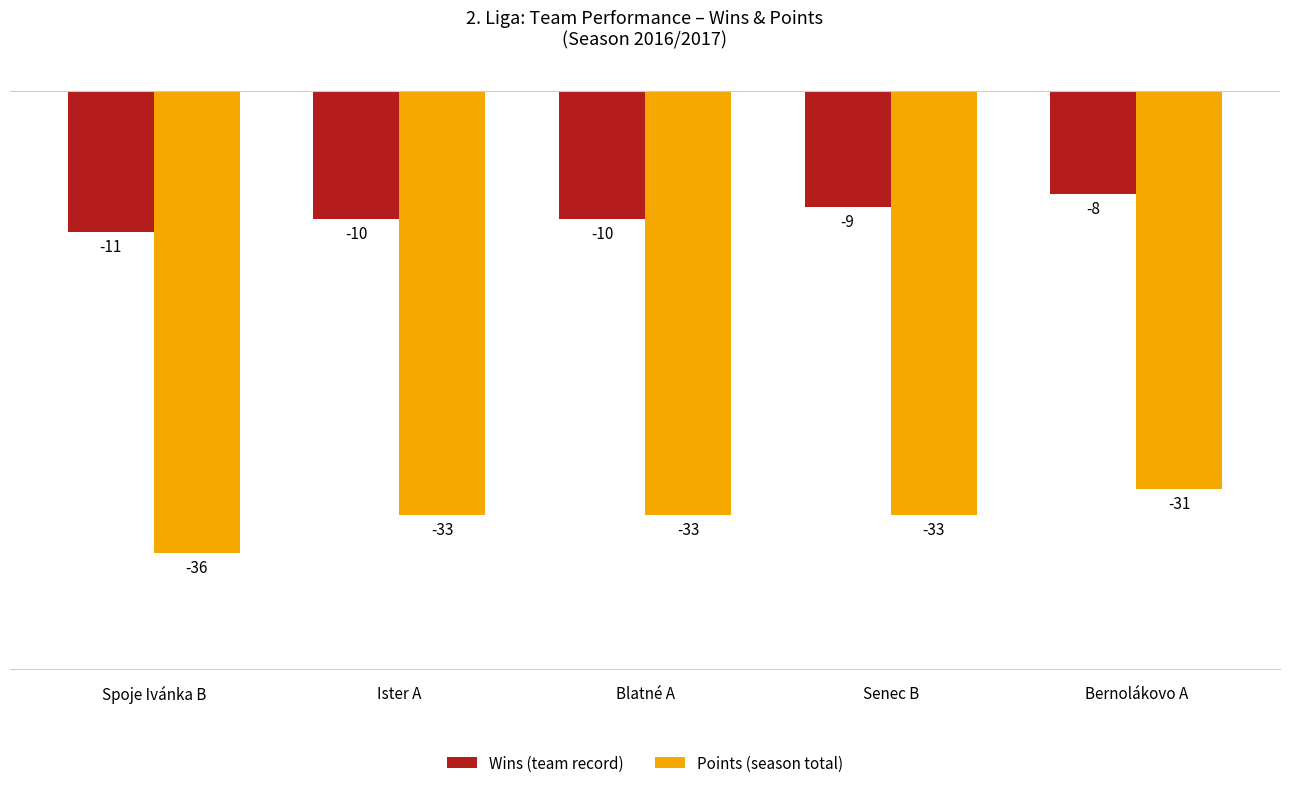

What is the spread (max minus min) of values at Bernolákovo A?

23